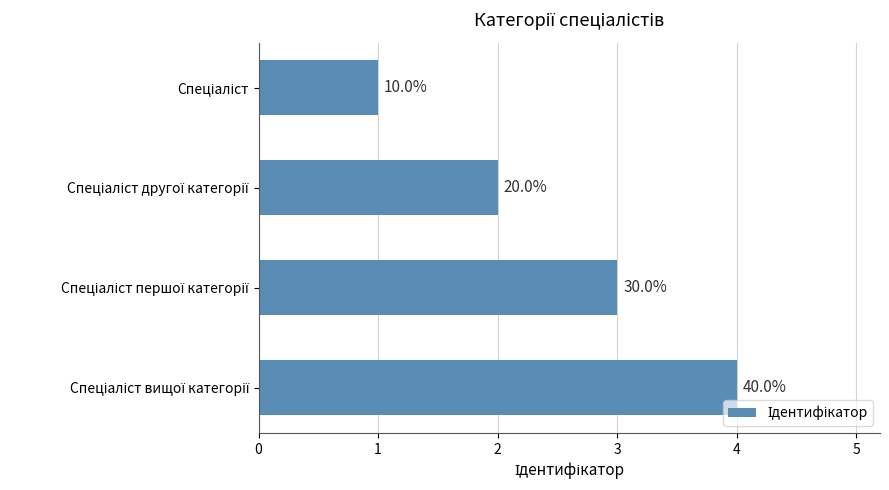

How many bars are there in total?

4